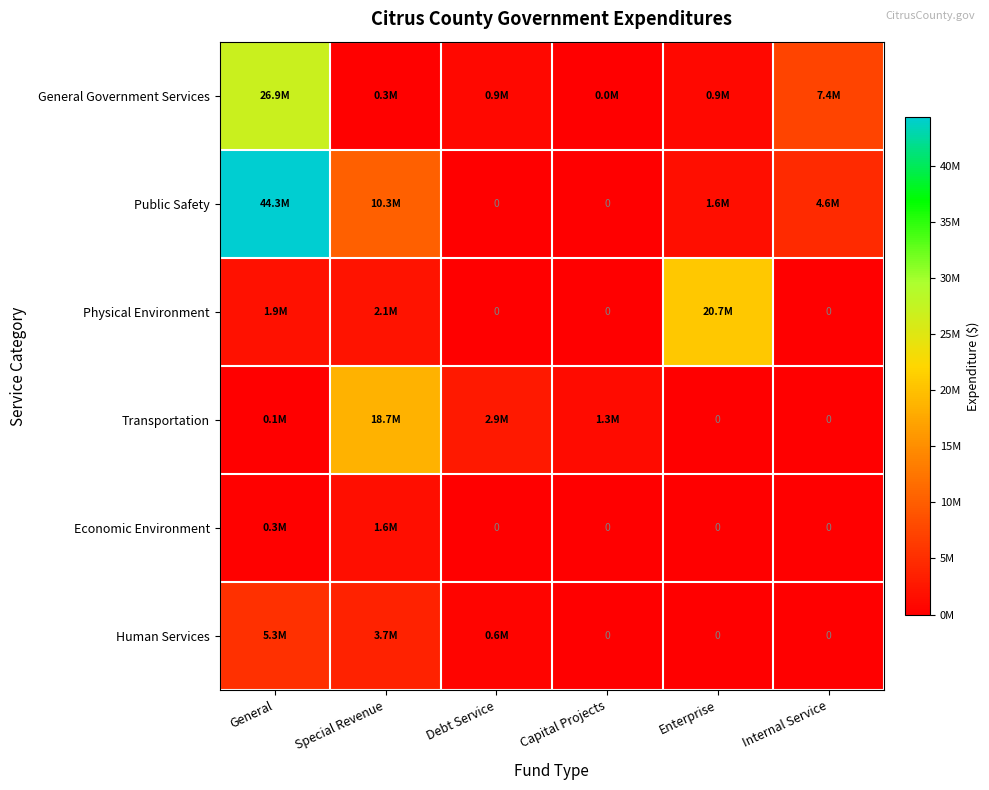

Is it true that Public Safety equals 4570817 at Internal Service?

True